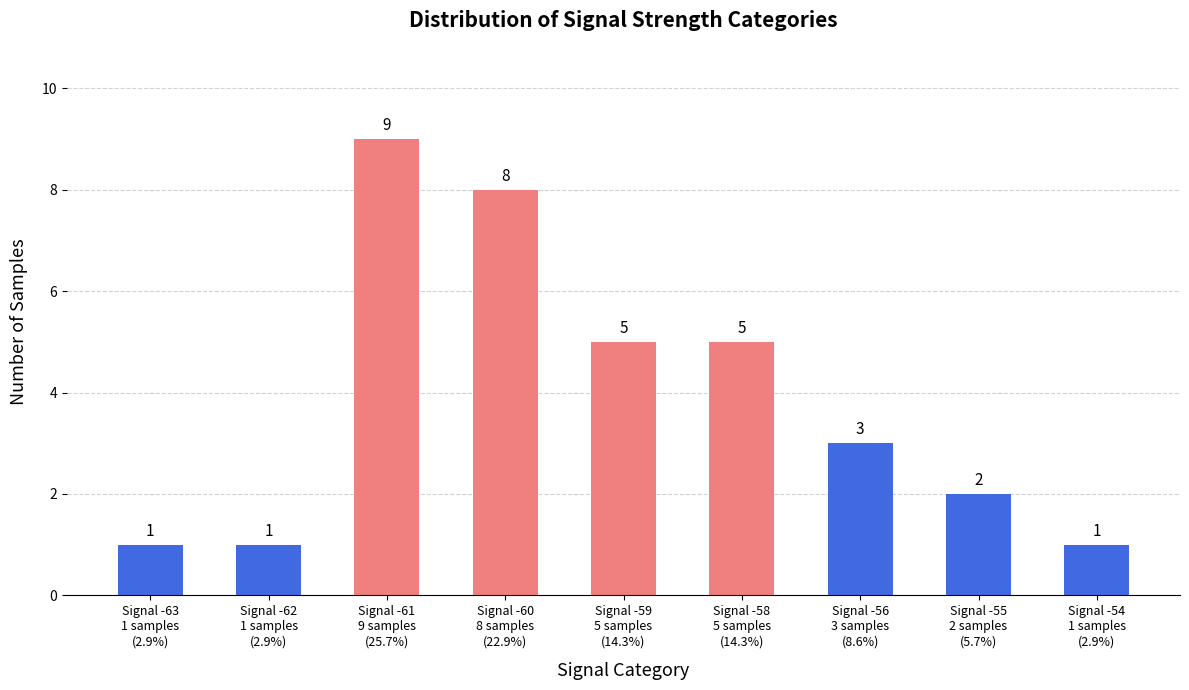

What value does the data have at Signal -61
9 samples
(25.7%)?

9